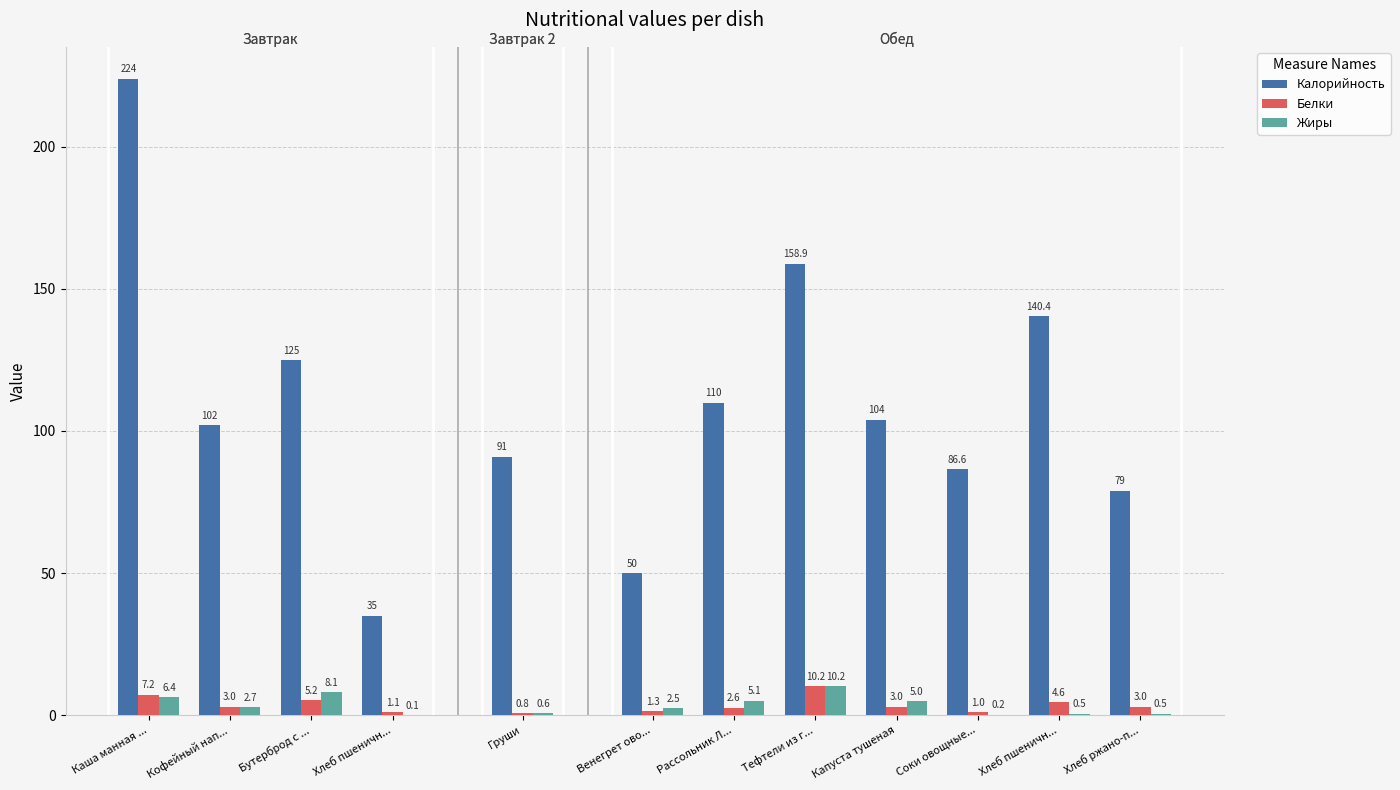

Between Кофейный нап... and Рассольник Л..., which series saw the biggest shift?

Калорийность